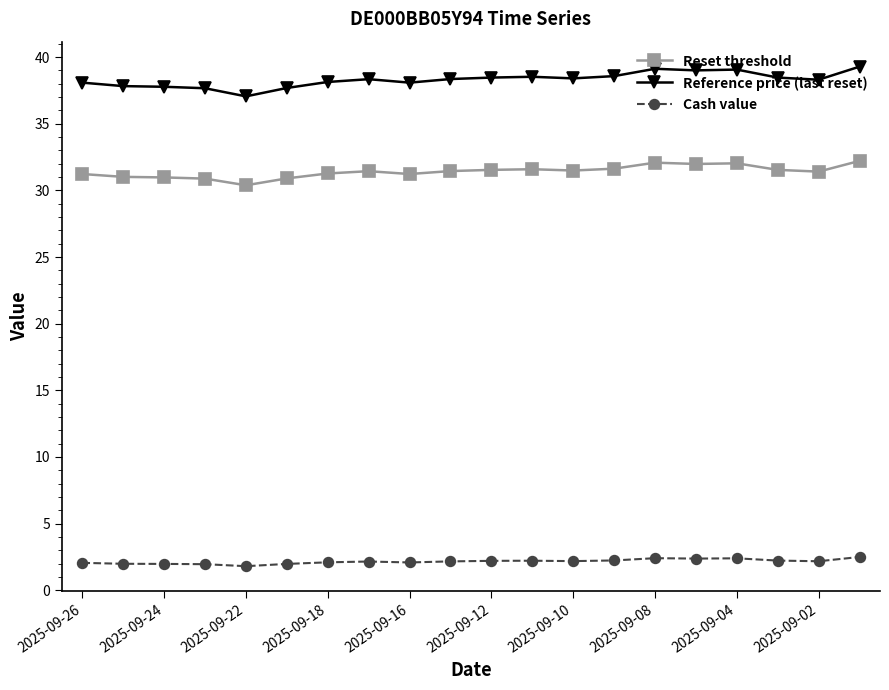

List the series in order of their overall mean, highest first.

Reference price (last reset), Reset threshold, Cash value